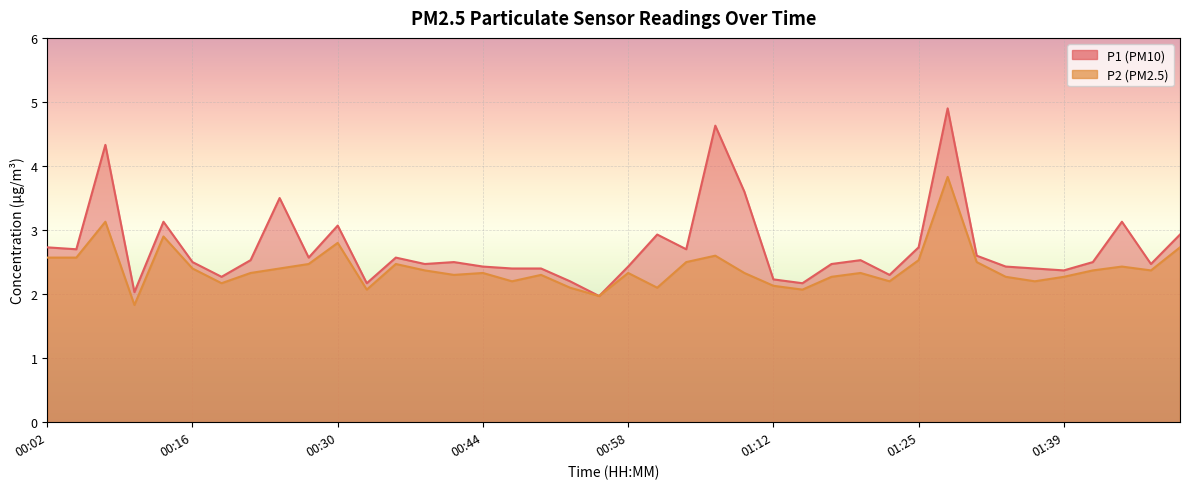

Which series has the largest total across all categories?

P1